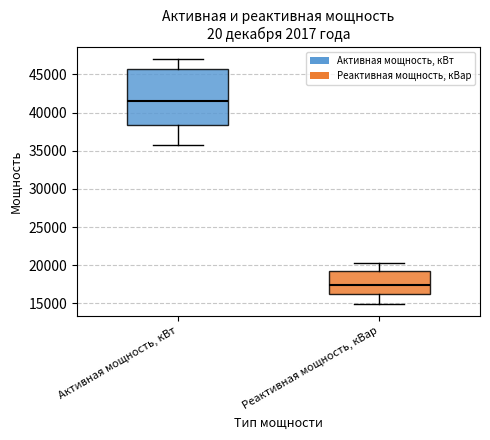

Which box's median line is the lowest?

Реактивная мощность, кВар